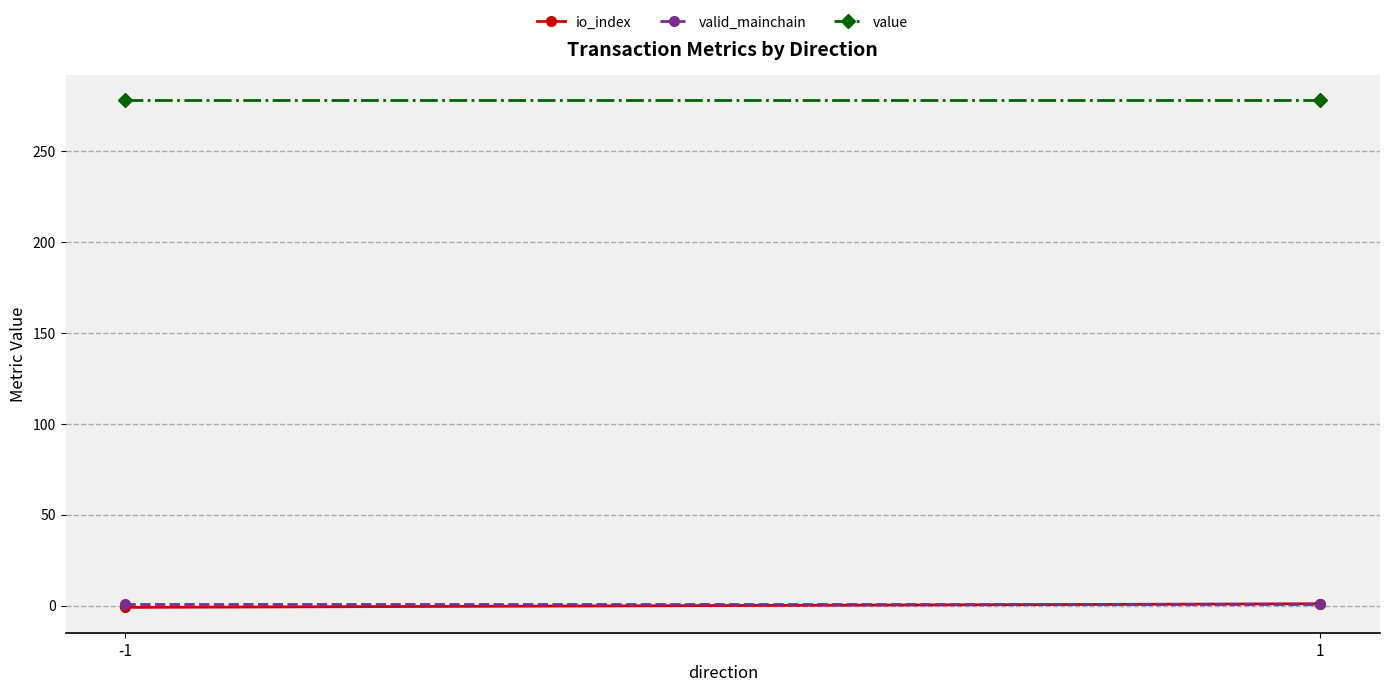

True or false: valid_mainchain has a value of 1.5 at -1.

False